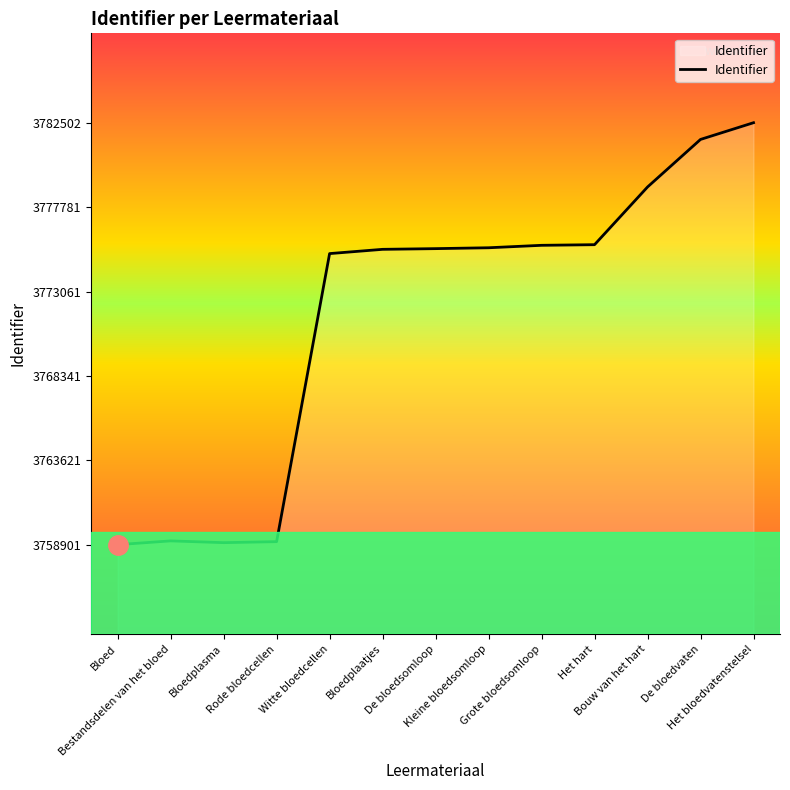

What is the smallest value displayed?

3758901